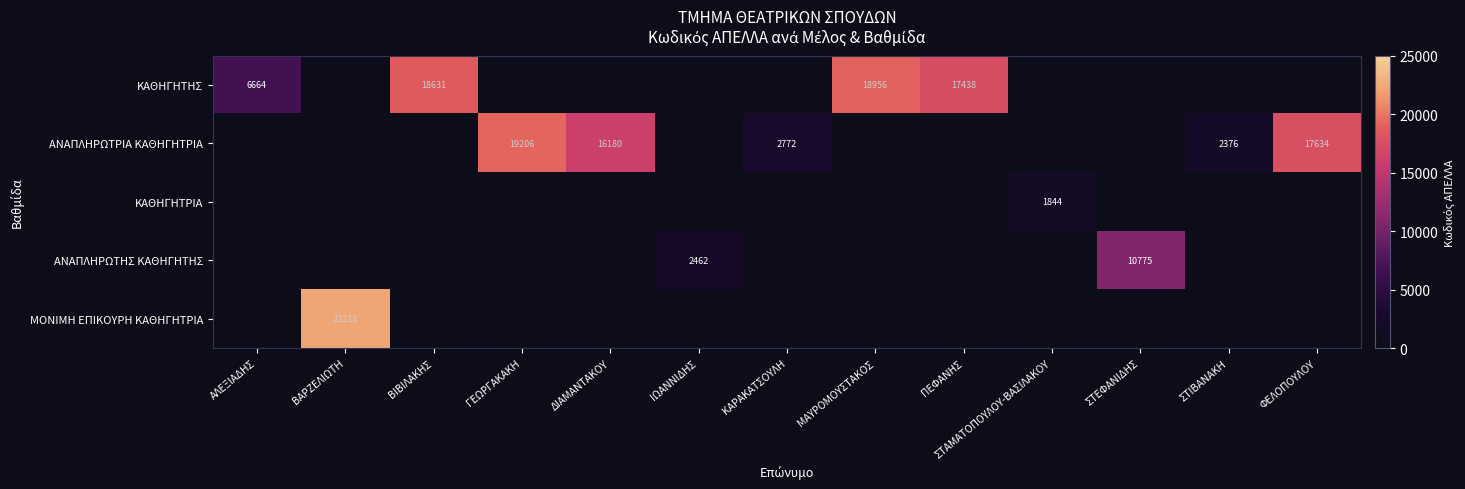

At which category is the sum across all series the highest?

ΒΑΡΖΕΛΙΩΤΗ